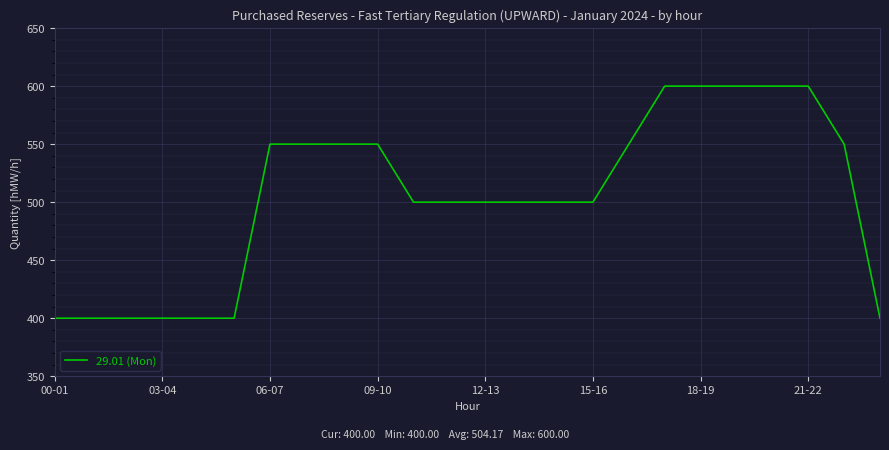

How many lines are shown in the chart?

1